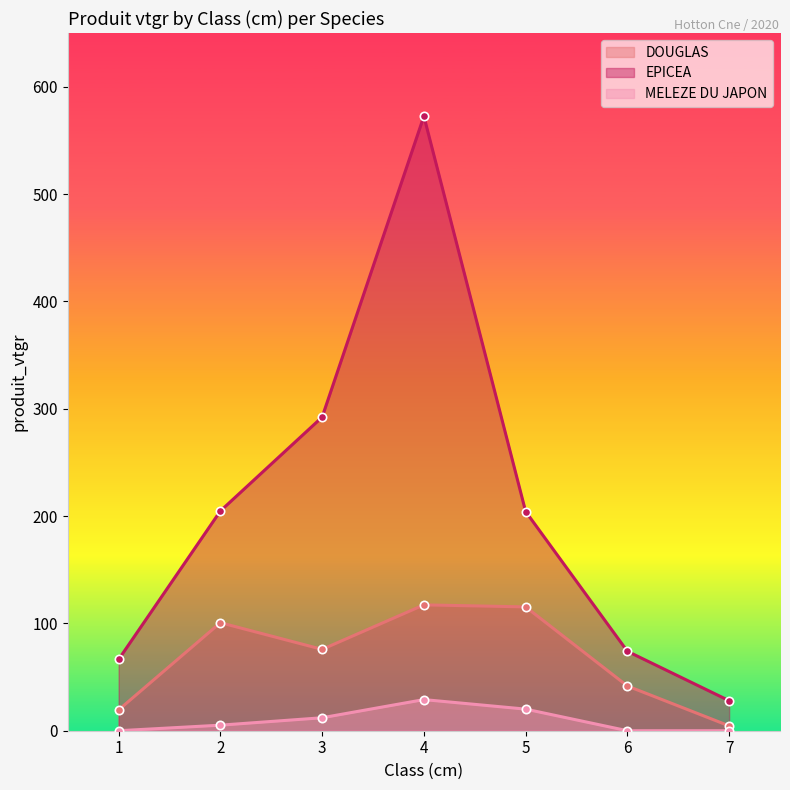

How many values in MELEZE DU JAPON are above zero?

4